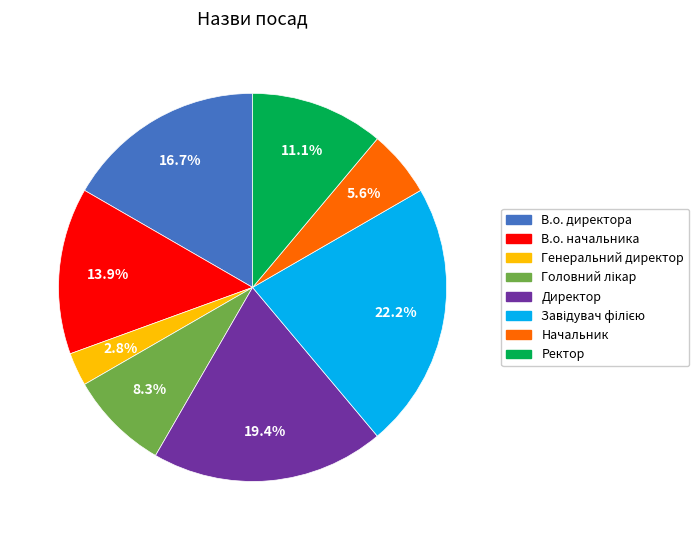

Which category has the smallest portion of the pie?

Генеральний директор